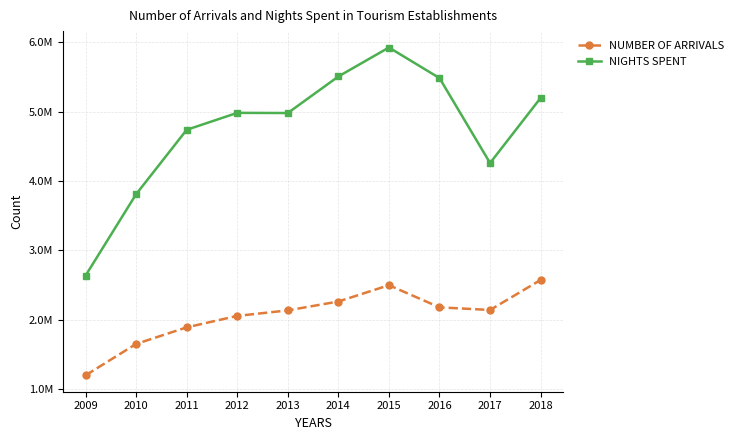

What is the value of the NUMBER OF ARRIVALS point at the 10th from the left?

2573999